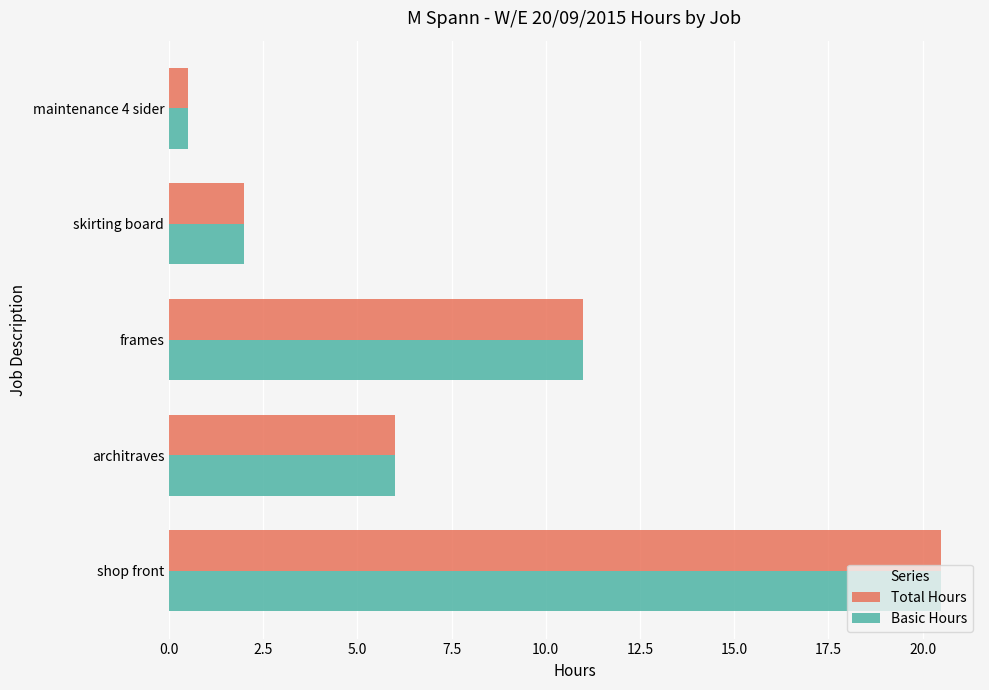

The value of Total Hours at architraves is 6.0. True or false?

True